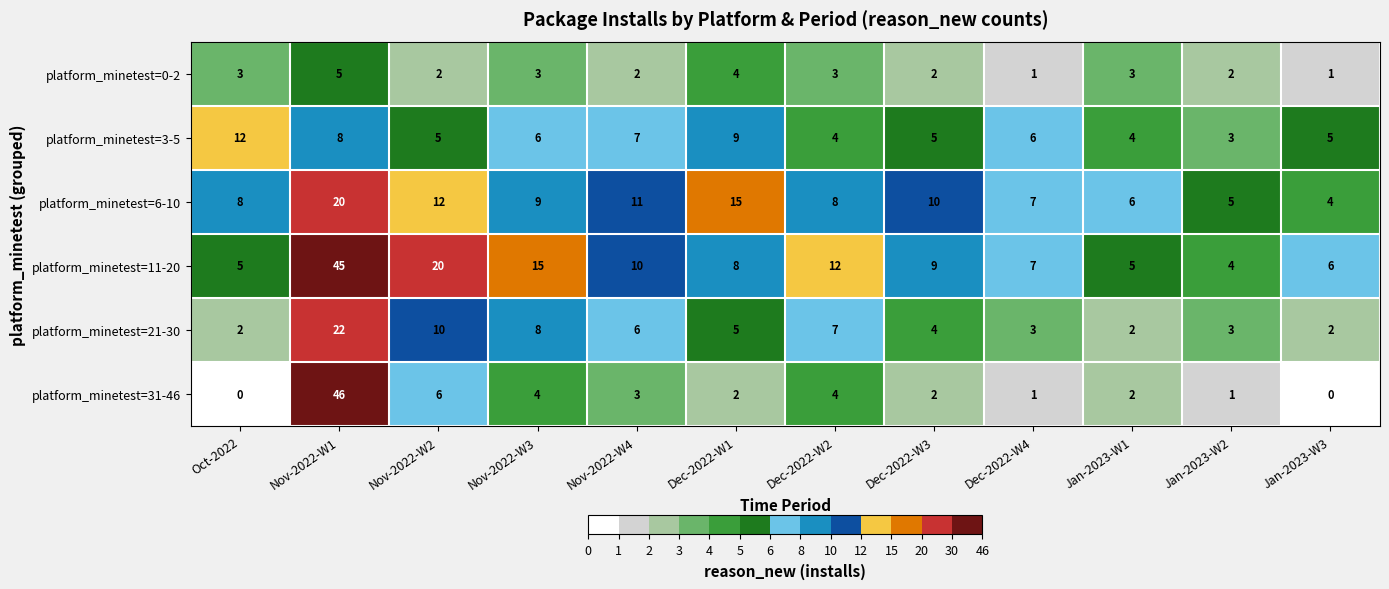

What is the total value across all series at Nov-2022-W1?

146